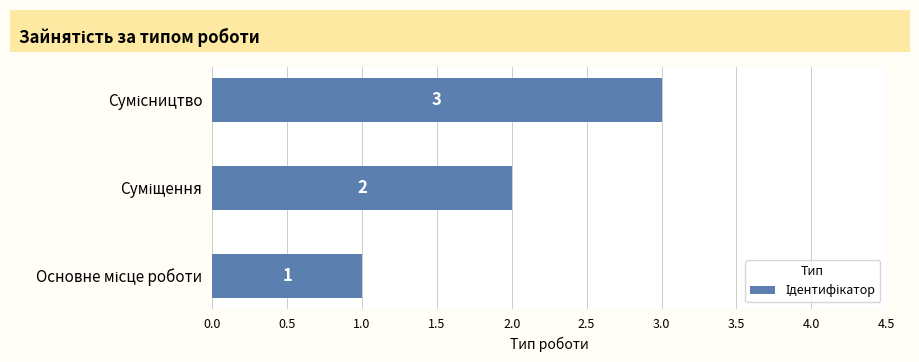

What is the maximum value shown in the chart?

3